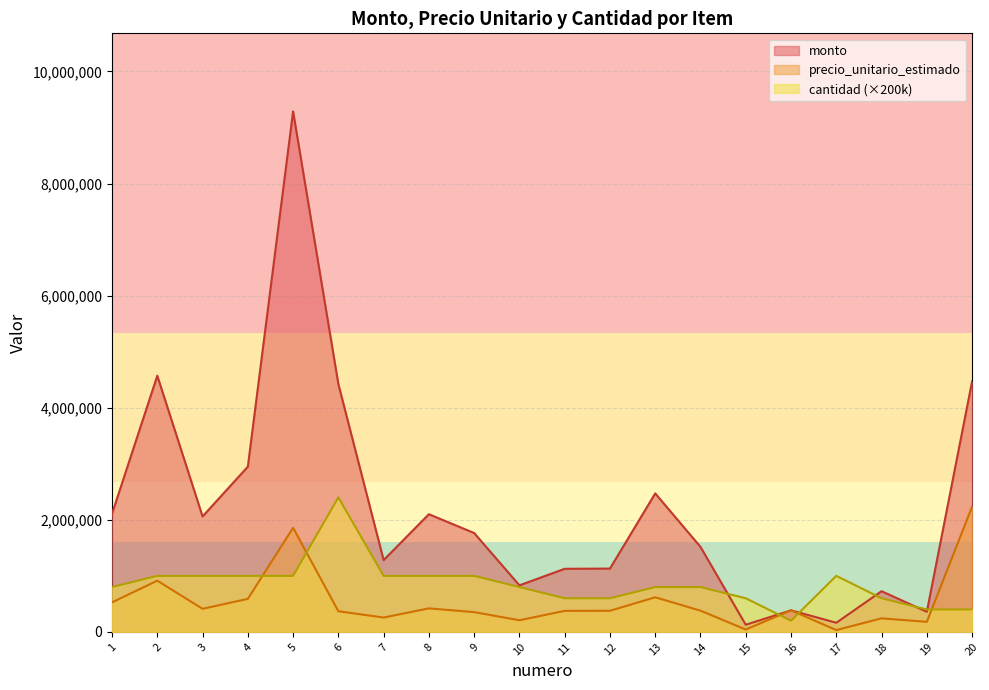

At which category is the sum across all series the highest?

5